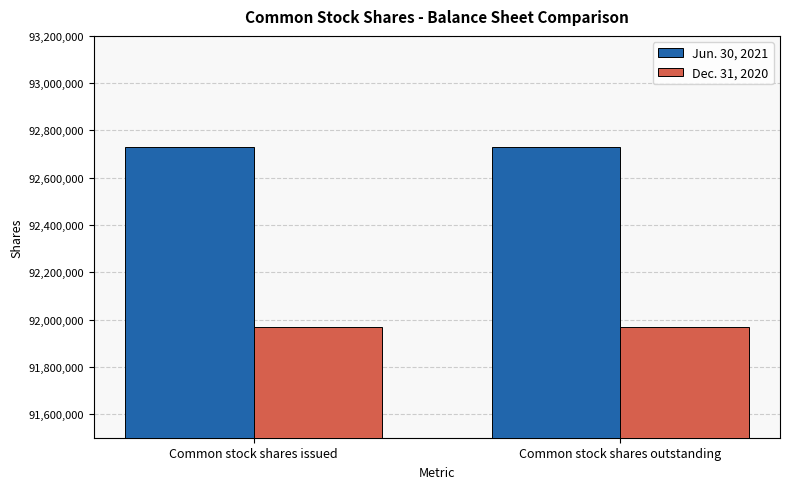

How many groups of bars are there?

2